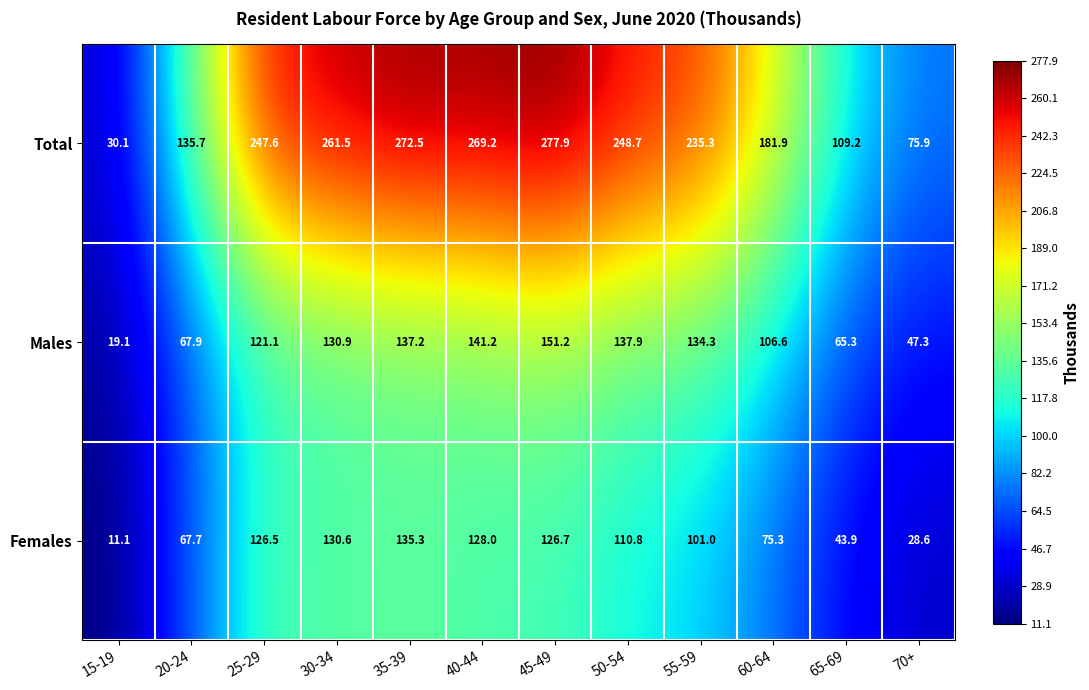

Between 25-29 and 70+, which series saw the biggest shift?

Total